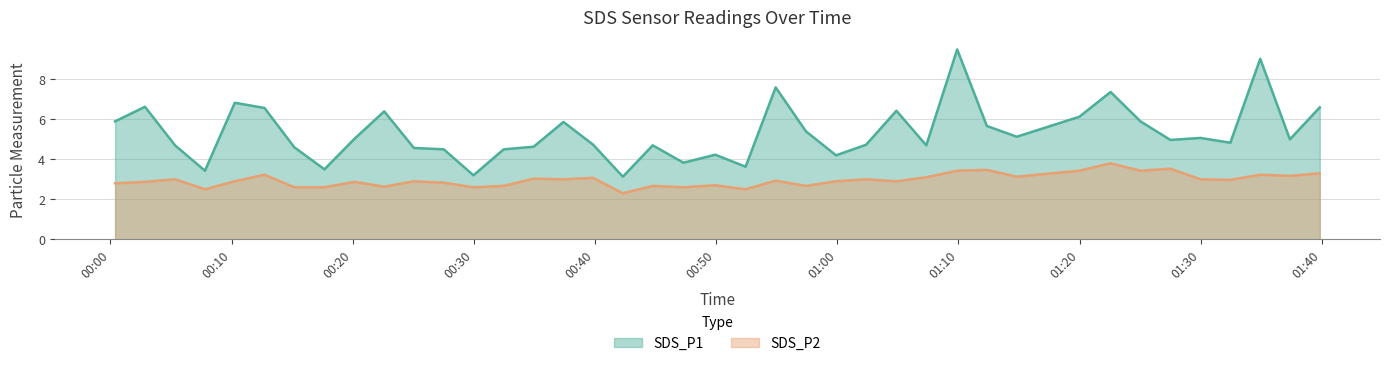

What is the value of the SDS_P1 point at the 23rd from the left?

7.6